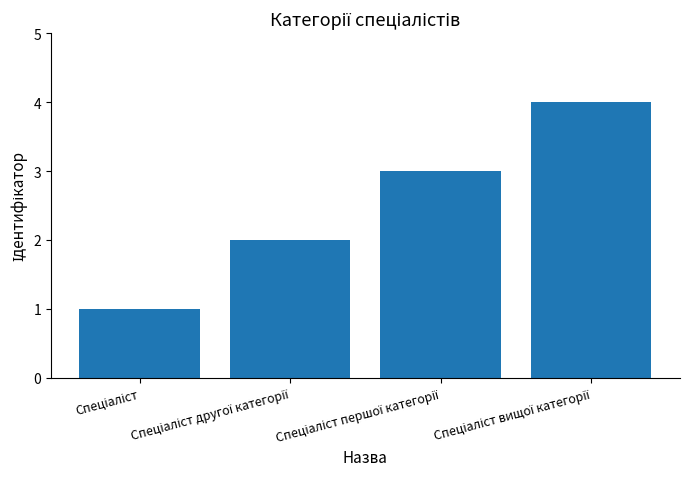

What is the difference between the maximum and minimum values?

3